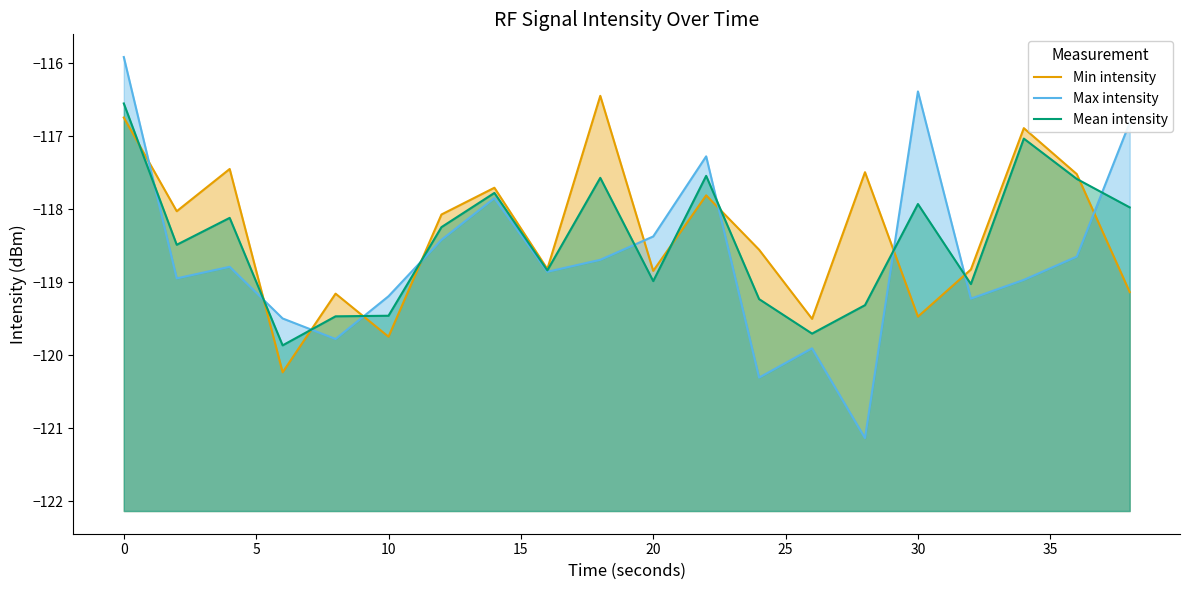

The Min intensity series shows -194.7 at 25. True or false?

False